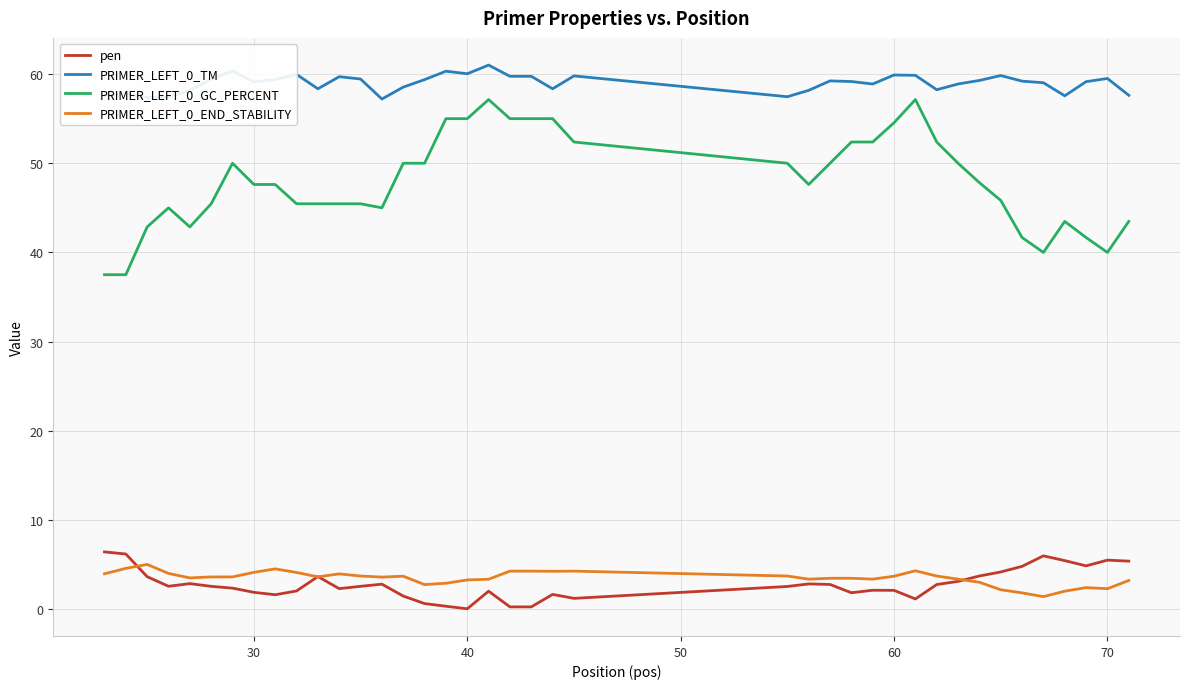

True or false: pen and PRIMER_LEFT_0_GC_PERCENT cross at least once.

False